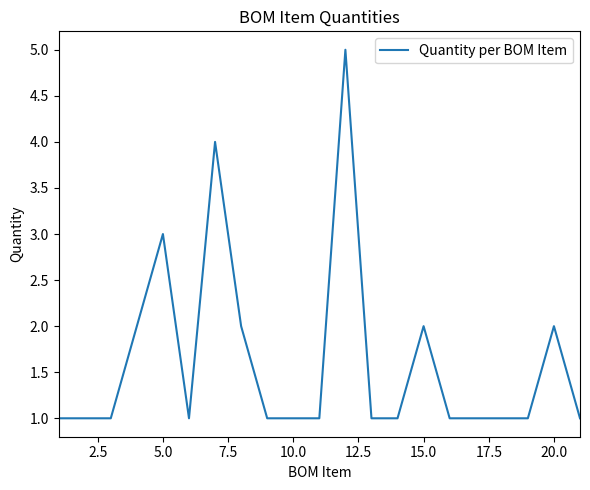

Count the values in the range 1 to 2.

18